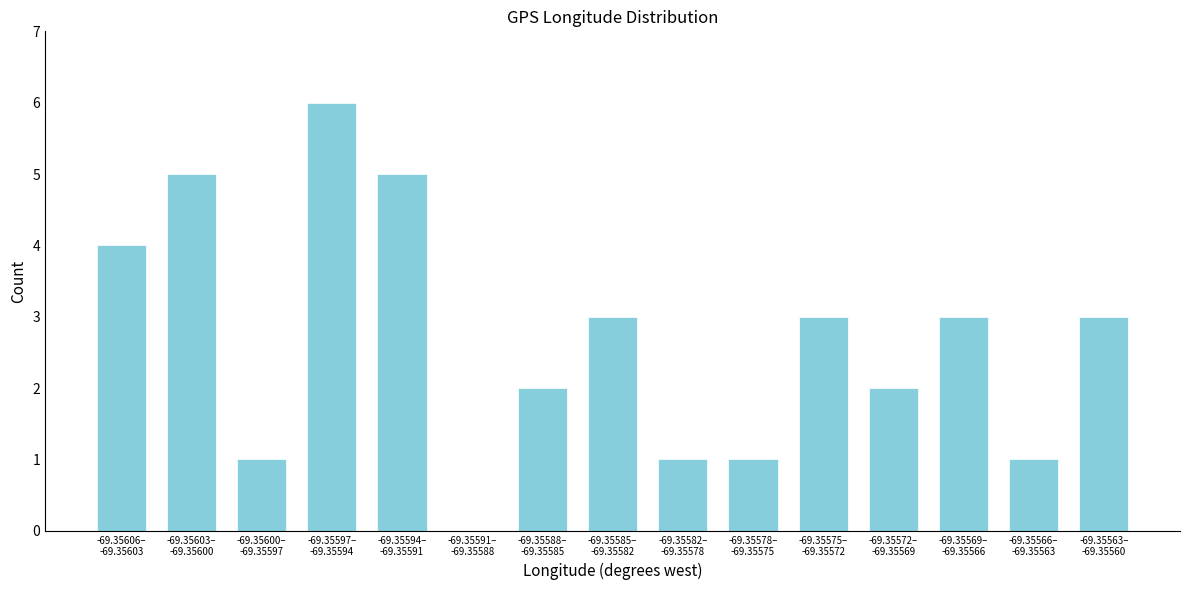

What is the greatest value displayed?

6